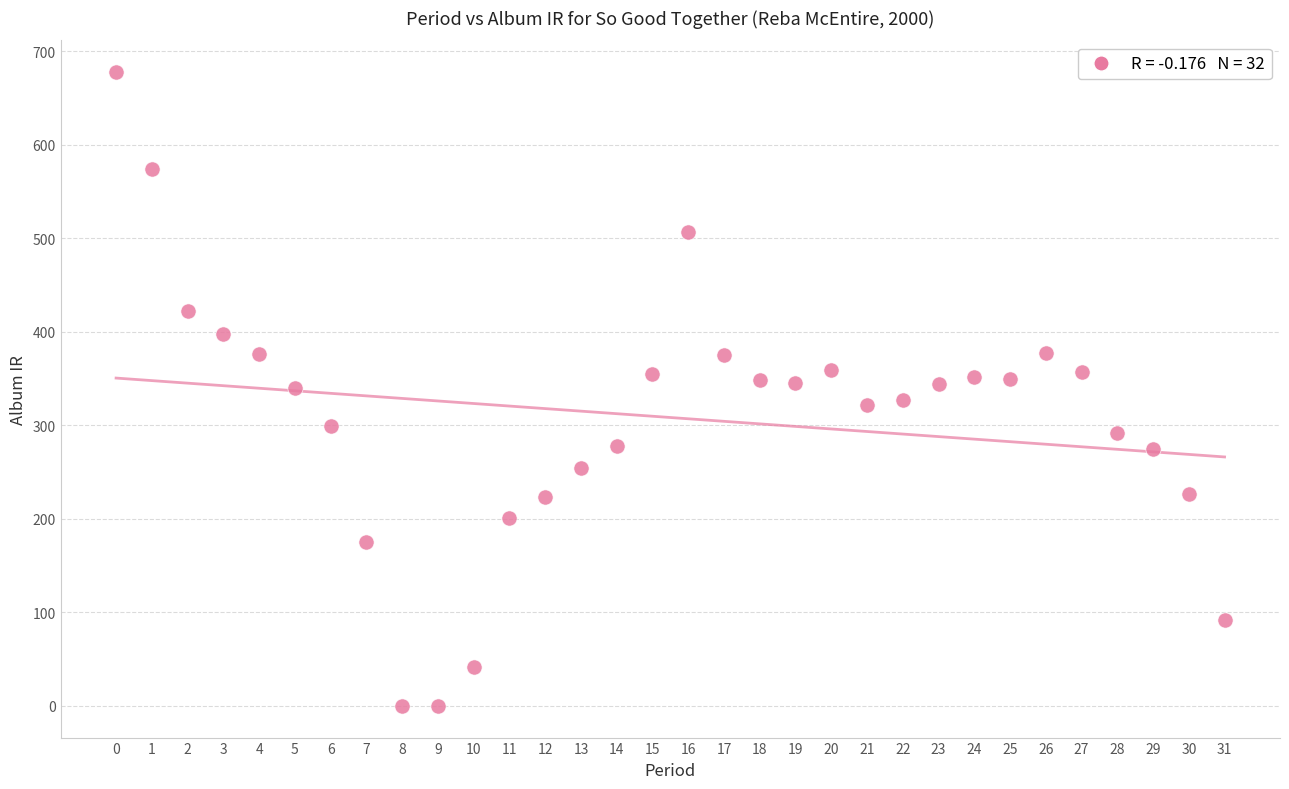

What is the range of Y values (max minus min)?

677.7